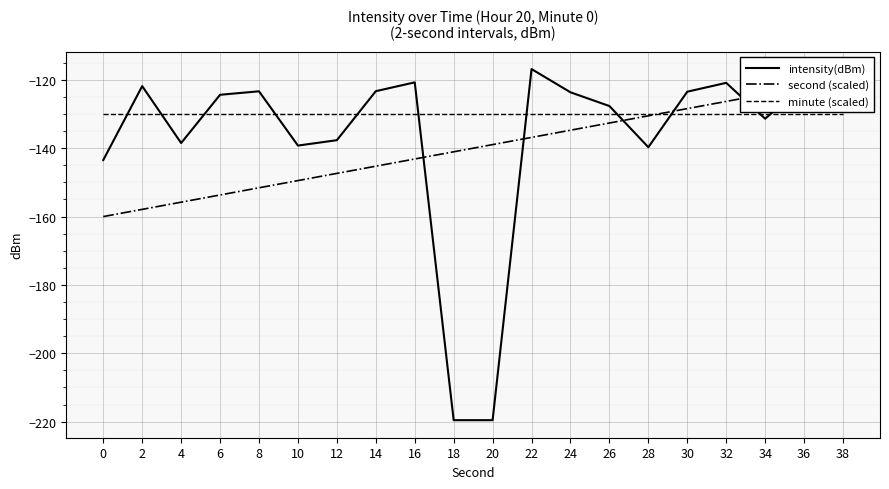

What is the difference between the intensity(dBm) values at 30 and 16?

2.7